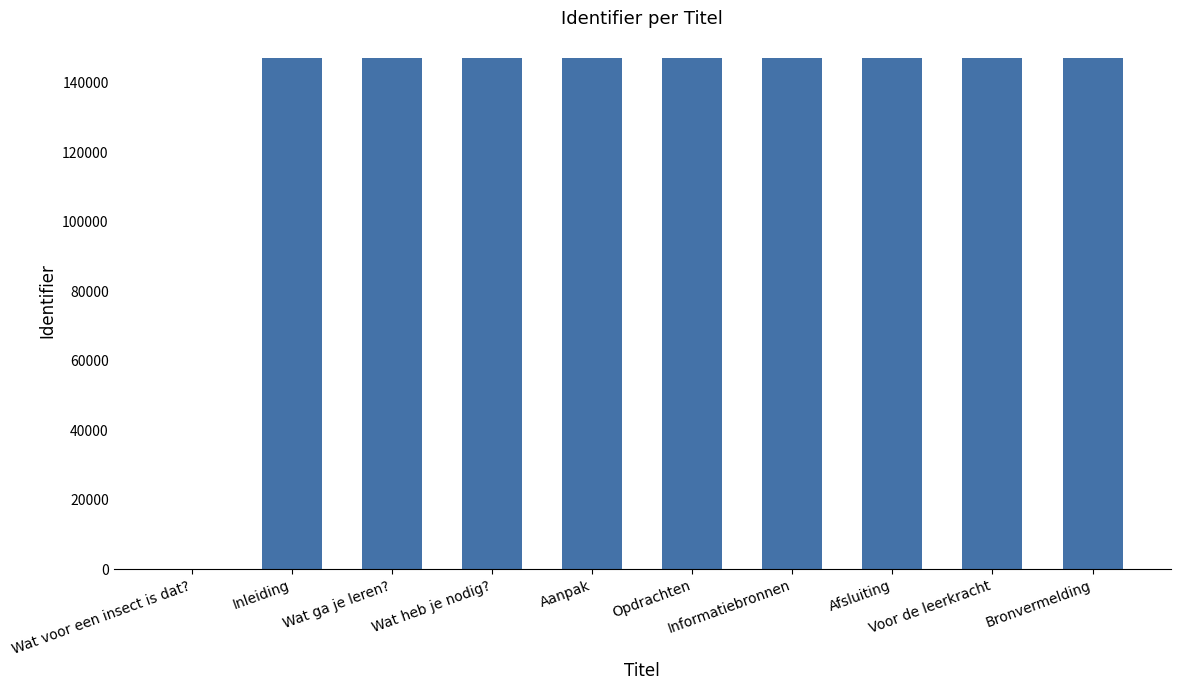

What is the maximum value shown in the chart?

147178